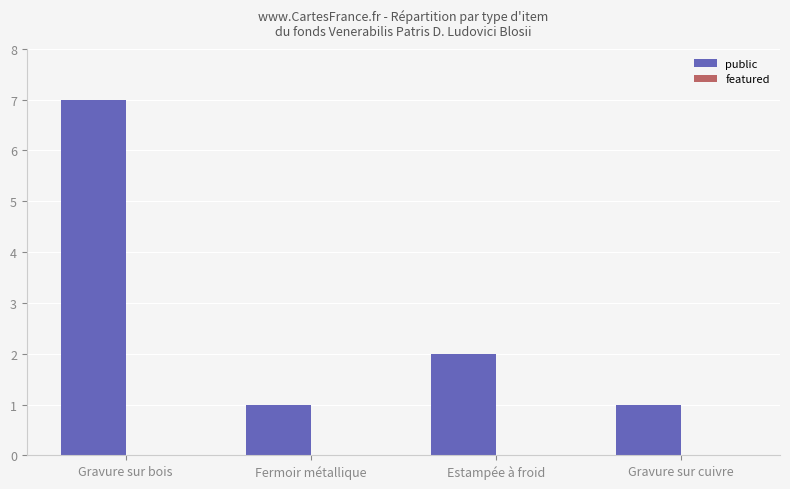

The chart shows a value of 4 at Estampée à froid. True or false?

False